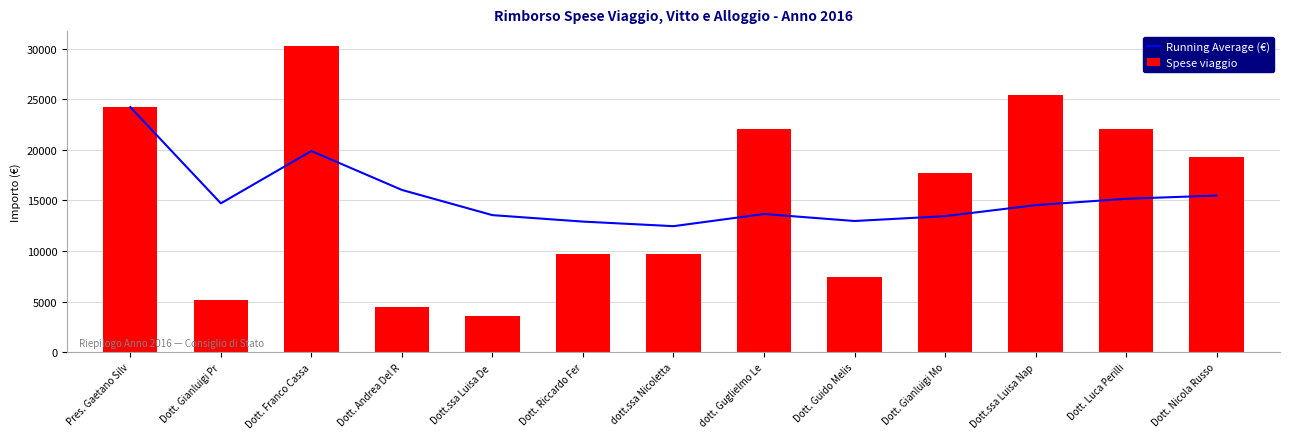

What is the value of the Spese viaggio bar at the 11th from the left?

10633.4